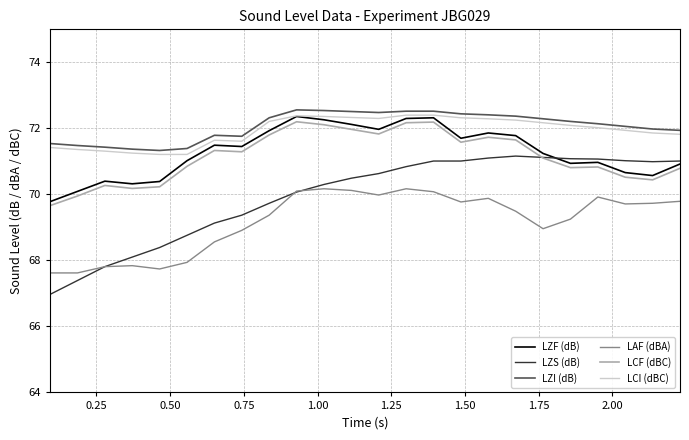

True or false: LAF (dBA) and LCF (dBC) intersect in this chart.

False